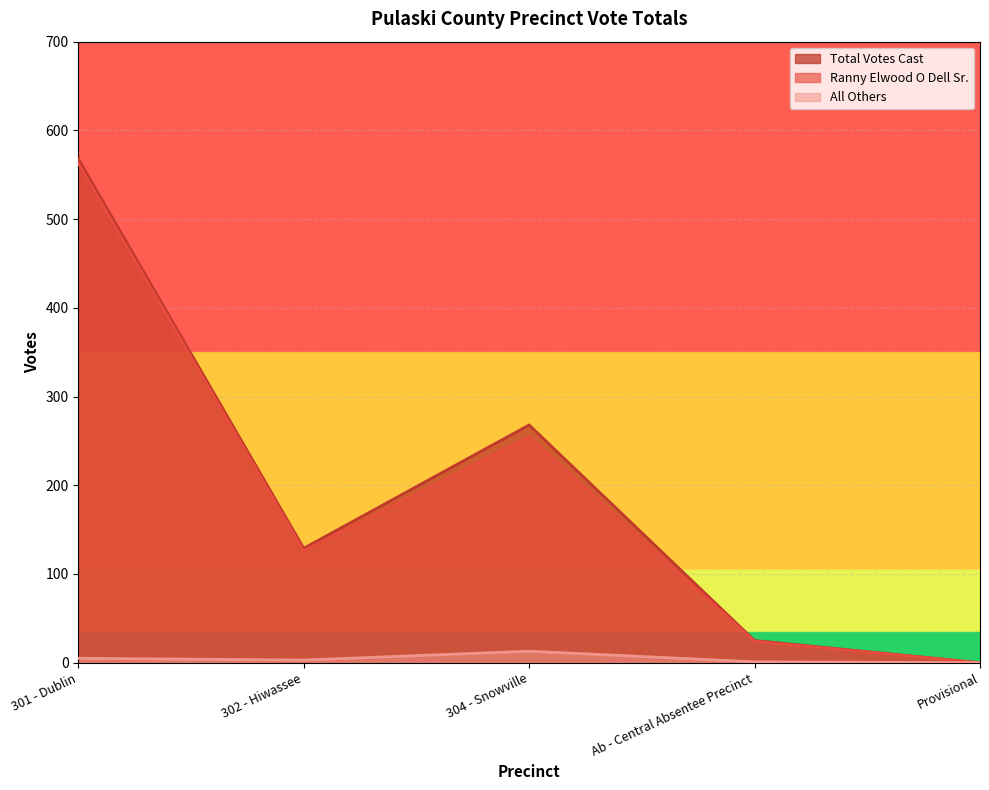

What is the total value across all series at 301 - Dublin?

1136